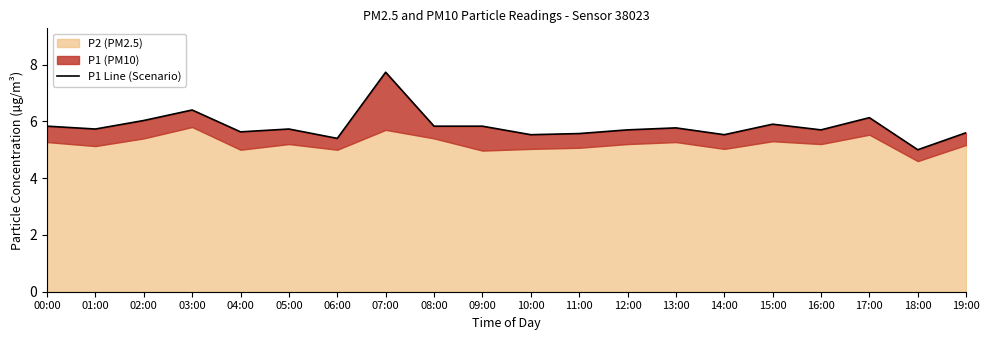

Does the chart have visible grid lines?

No